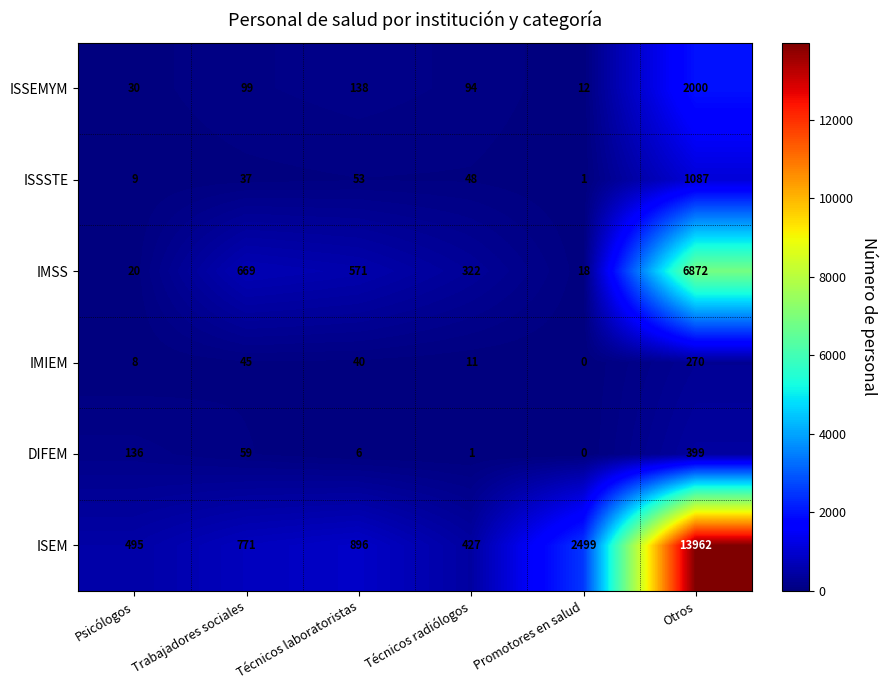

Rank the series at Técnicos radiólogos from highest to lowest value.

ISEM, IMSS, ISSEMYM, ISSSTE, IMIEM, DIFEM